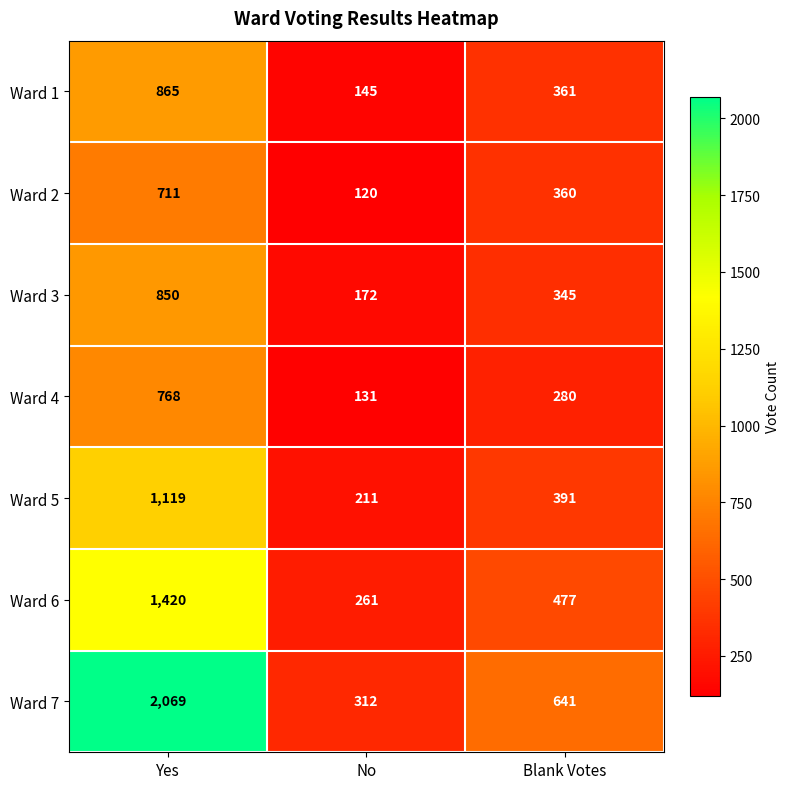

Is it true that Ward 3 equals 850 at Yes?

True